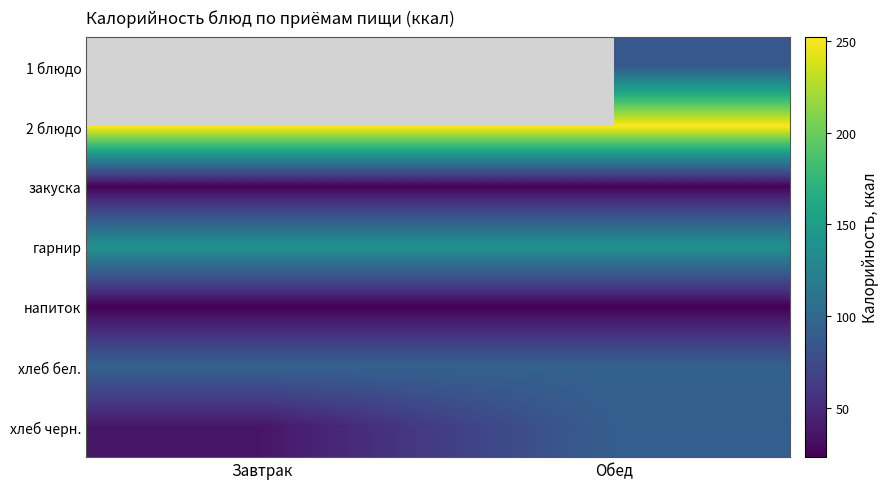

What is the difference between the maximum and minimum values in the хлеб черн. series?

55.4